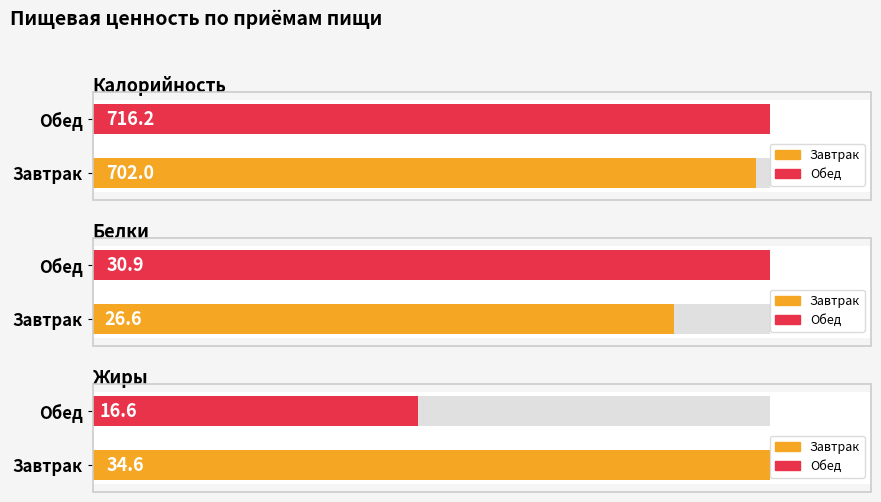

At which category is the sum across all series the highest?

Обед